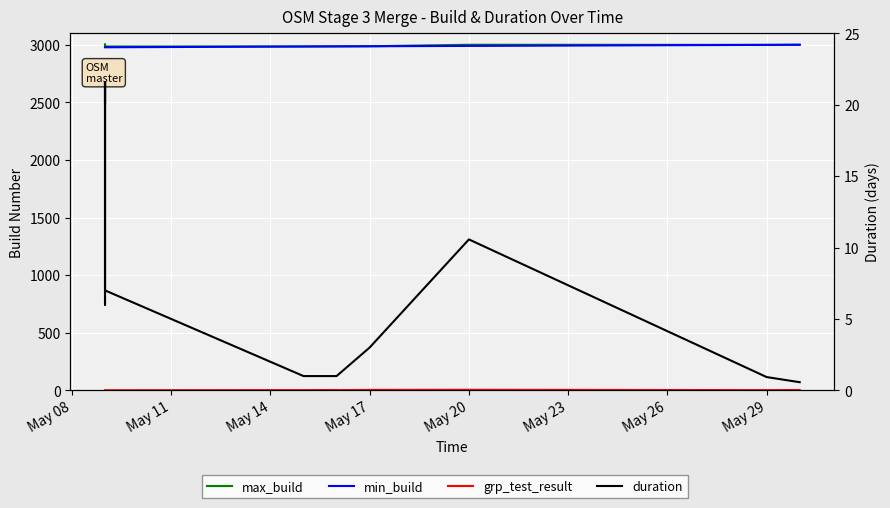

Which series has the largest total across all categories?

max_build